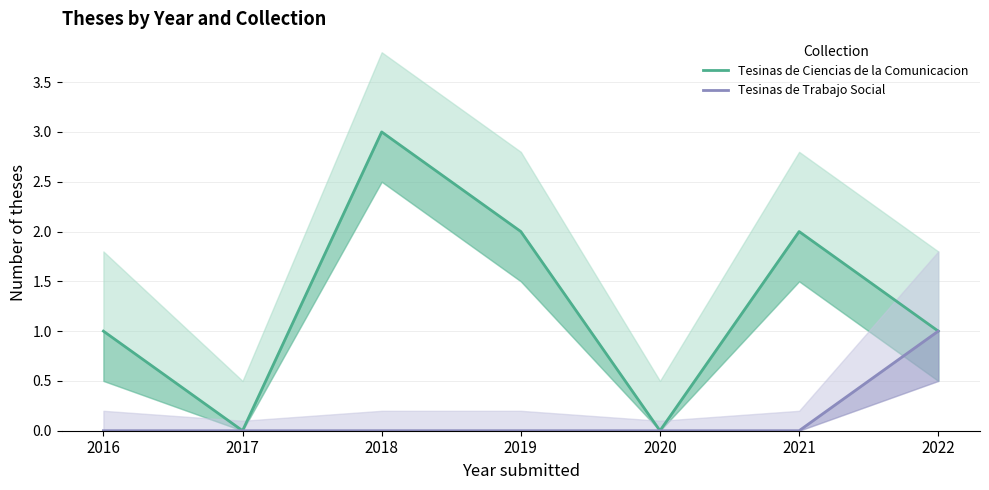

The Tesinas de Trabajo Social series shows 1 at 2019. True or false?

False